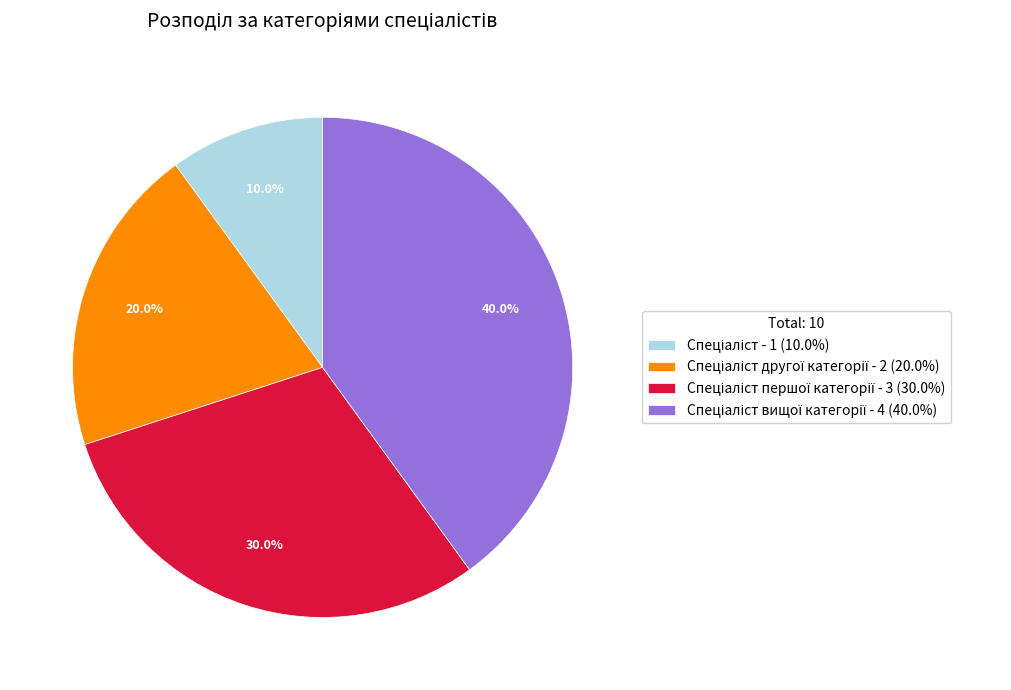

Count the number of slices in the pie.

4